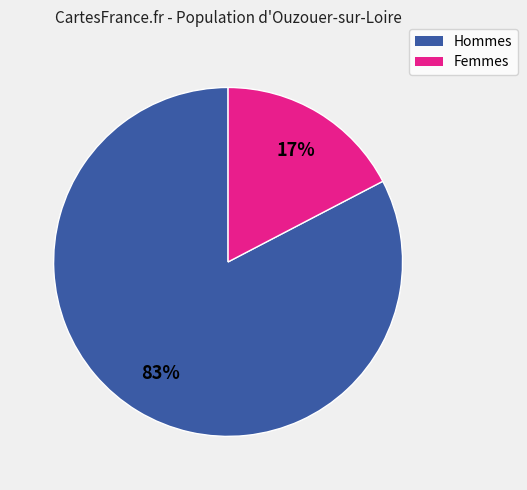

Does any single category account for the majority?

Yes